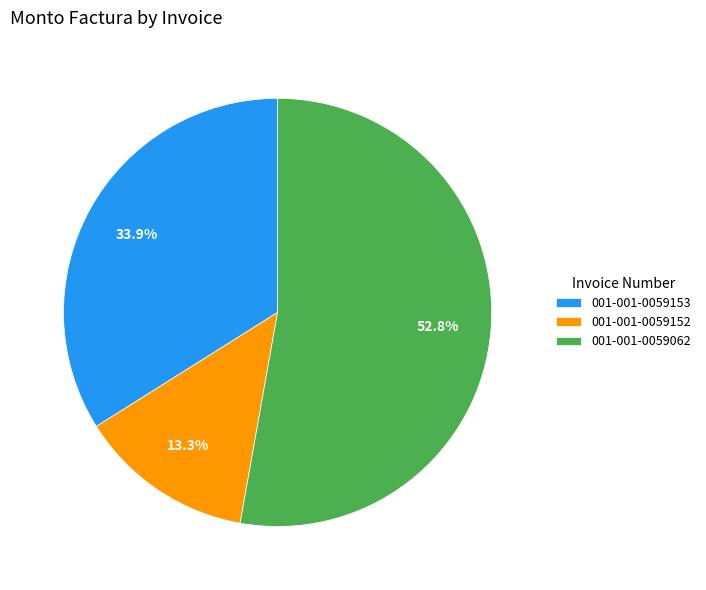

Which slice is the largest?

001-001-0059062